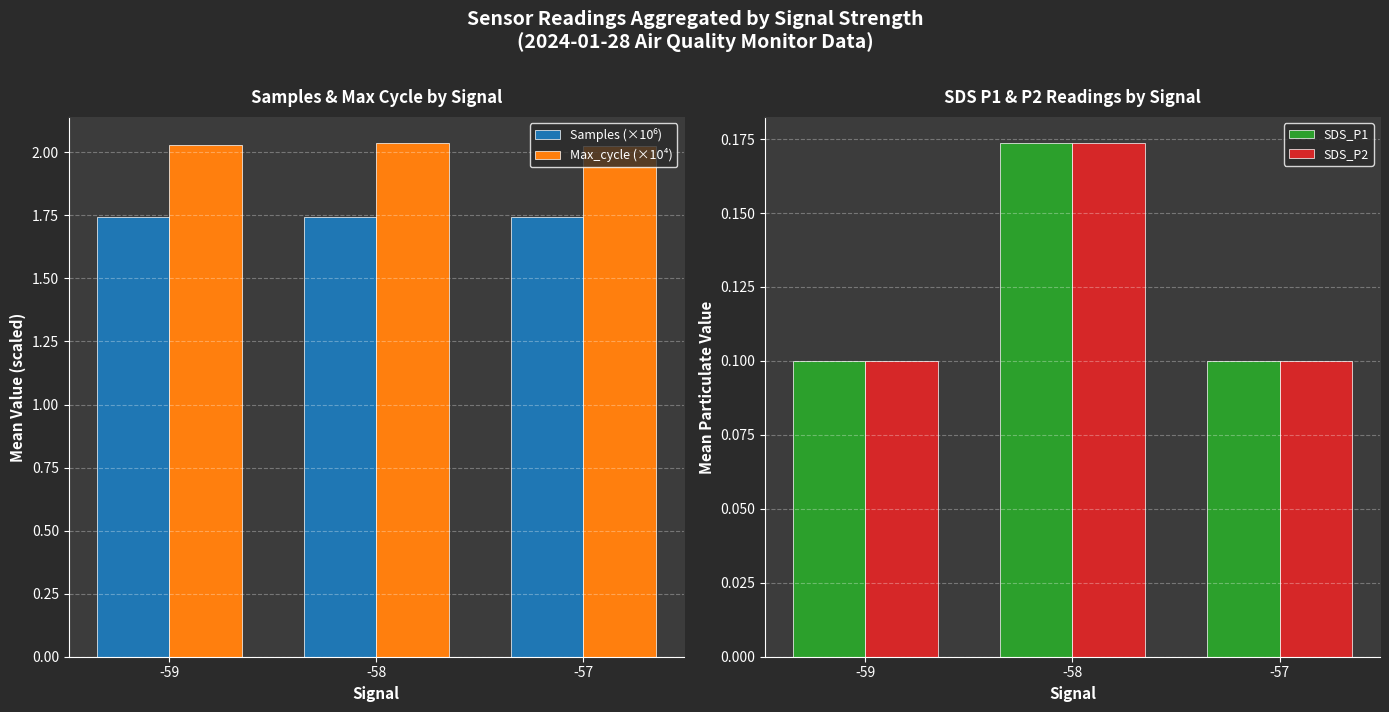

The value of SDS_P2 at -57 is 0.0. True or false?

False